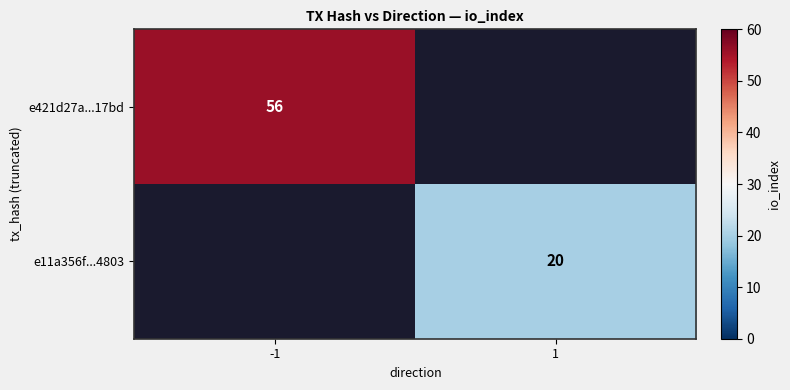

What is the smallest value displayed?

20.0